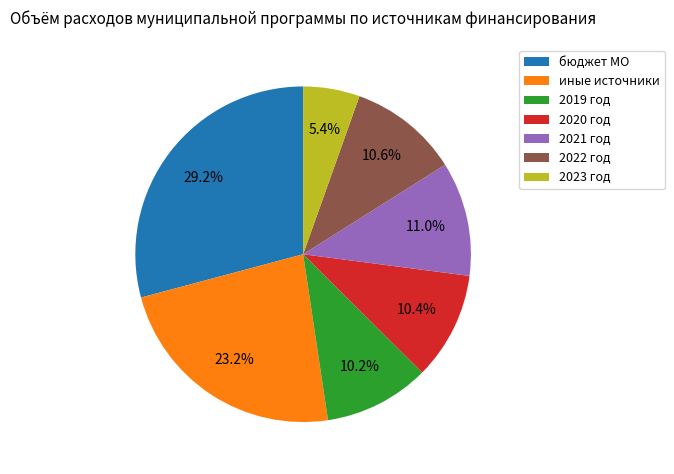

To the nearest percent, what is the average slice percentage?

14%